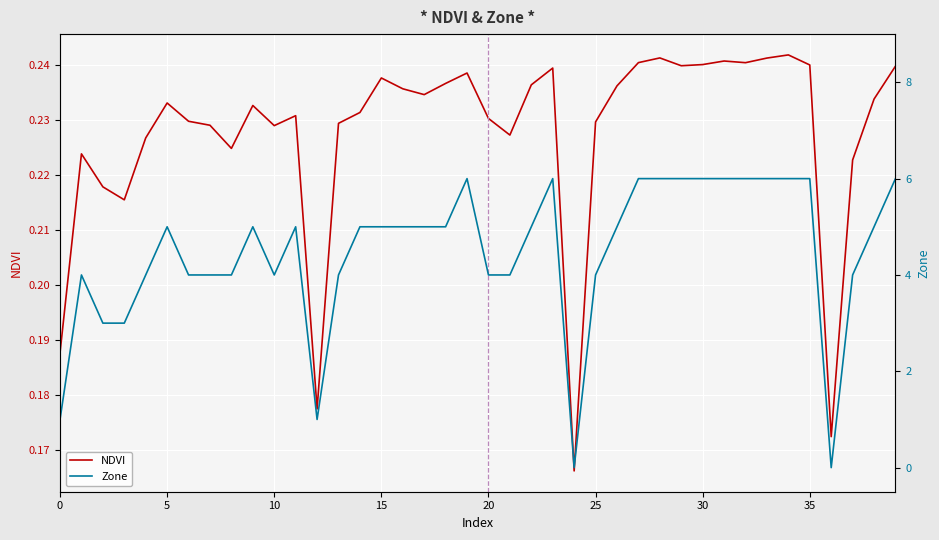

Reading left to right, list all the values displayed in this chart.

NDVI: 0.2	0.2	0.2	0.2	0.2	0.2	0.2	0.2	0.2	0.2	0.2	0.2	0.2	0.2	0.2	0.2	0.2	0.2	0.2	0.2	0.2	0.2	0.2	0.2	0.2	0.2	0.2	0.2	0.2	0.2	0.2	0.2	0.2	0.2	0.2	0.2	0.2	0.2	0.2	0.2
Zone: 1.0	4.0	3.0	3.0	4.0	5.0	4.0	4.0	4.0	5.0	4.0	5.0	1.0	4.0	5.0	5.0	5.0	5.0	5.0	6.0	4.0	4.0	5.0	6.0	0.0	4.0	5.0	6.0	6.0	6.0	6.0	6.0	6.0	6.0	6.0	6.0	0.0	4.0	5.0	6.0